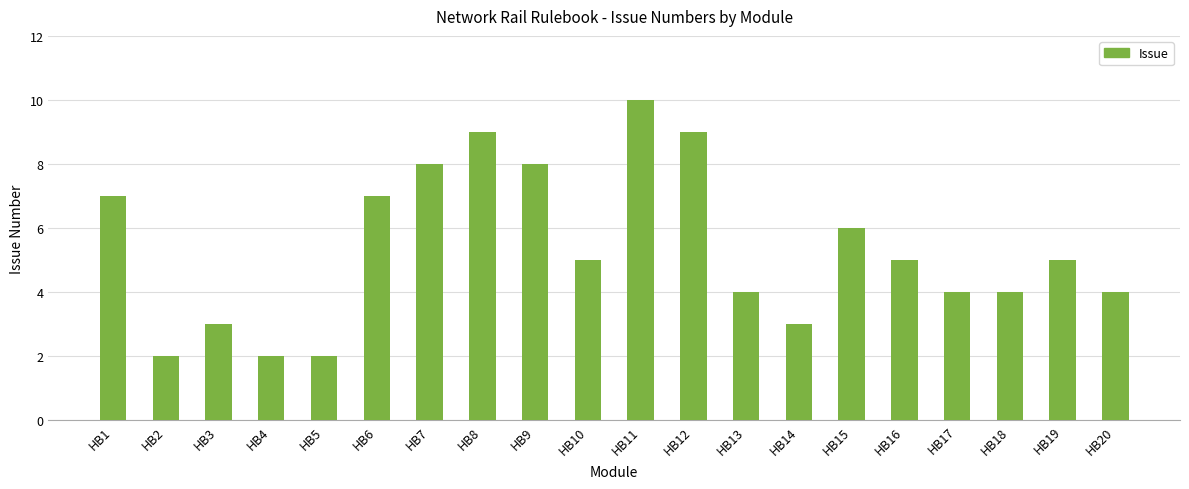

Which has a higher value, HB20 or HB10?

HB10